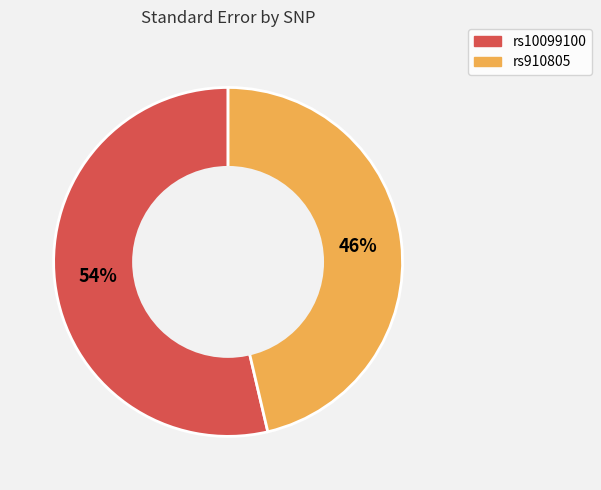

Rank the categories by value from lowest to highest.

rs910805, rs10099100